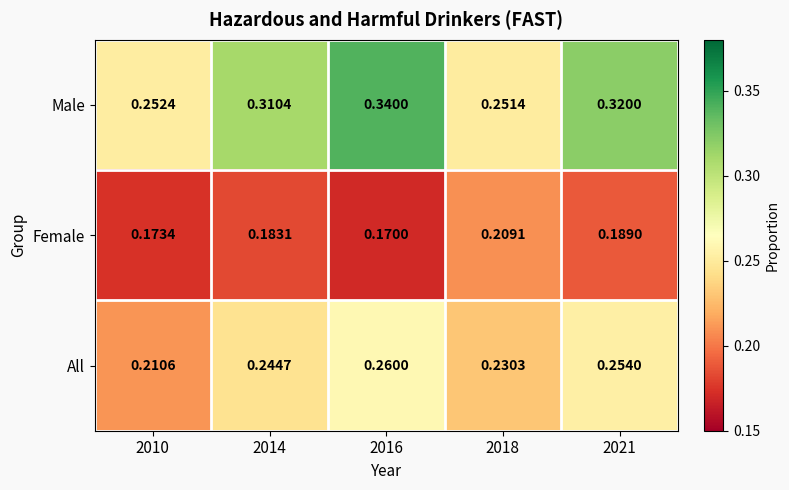

Rank the series at 2010 from lowest to highest value.

Female, All, Male